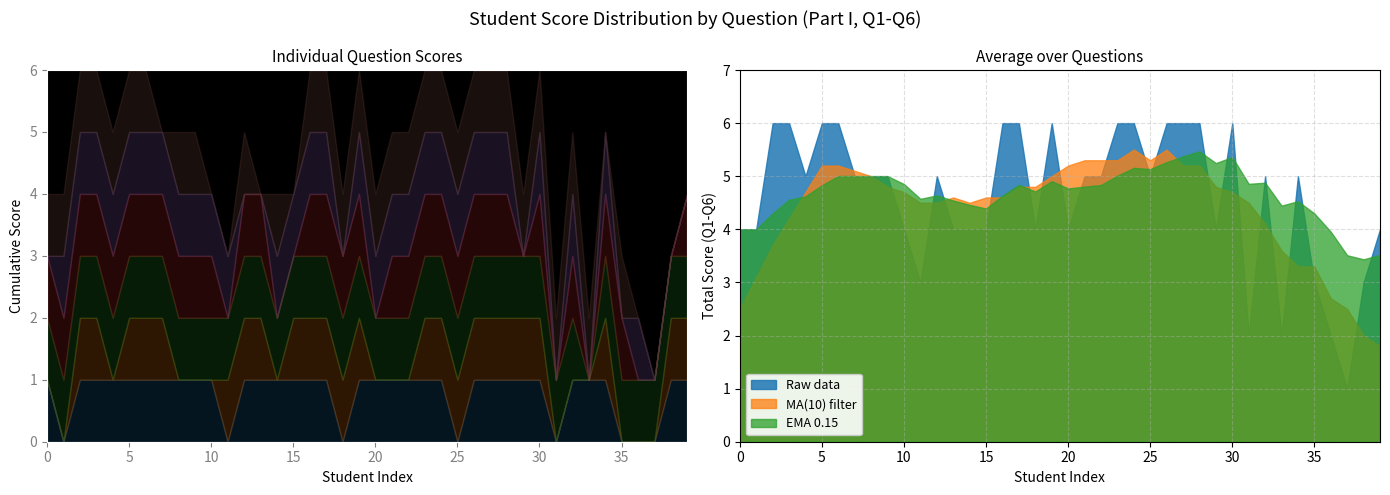

Reading left to right, list all the values displayed in this chart.

一.1(1分): 1	0	1	1	1	1	1	1	1	1	1	0	1	1	1	1	1	1	0	1	1	1	1	1	1	0	1	1	1	1	1	0	1	1	1	0	0	0	1	1
一.2(1分): 0	0	1	1	0	1	1	1	0	0	0	1	1	1	0	1	1	1	1	1	0	0	0	1	1	1	1	1	1	1	1	0	0	0	1	0	0	0	1	1
一.3(1分): 1	1	1	1	1	1	1	1	1	1	1	1	1	1	1	1	1	1	1	1	1	1	1	1	1	1	1	1	1	1	1	1	1	0	1	1	1	1	1	1
一.4(1分): 1	1	1	1	1	1	1	1	1	1	1	0	1	1	0	0	1	1	1	1	0	1	1	1	1	1	1	1	1	0	1	0	1	0	1	1	0	0	0	1
一.5(1分): 0	1	1	1	1	1	1	1	1	1	1	1	0	0	1	1	1	1	0	1	1	1	1	1	1	1	1	1	1	0	1	0	1	0	1	0	1	0	0	0
一.6(1分): 1	1	1	1	1	1	1	0	1	1	0	0	1	0	1	0	1	1	1	1	1	1	1	1	1	1	1	1	1	1	1	1	1	1	0	1	0	0	0	0